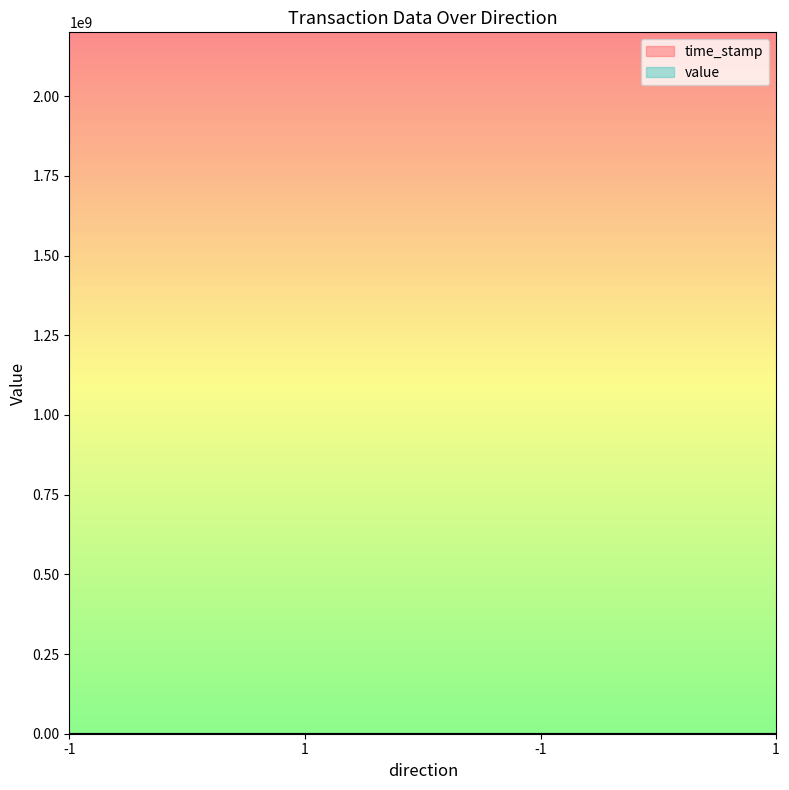

What are all the series names shown in the legend?

time_stamp, value